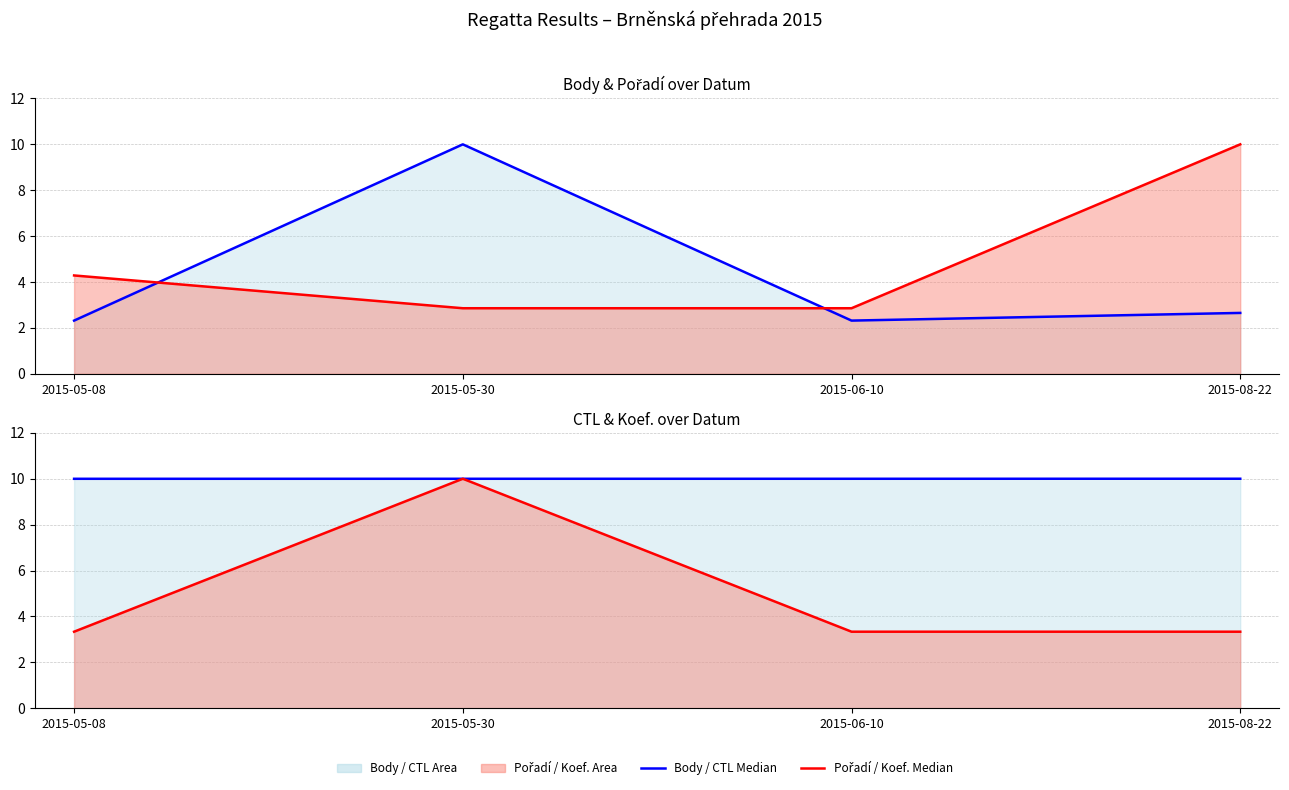

Between 2015-06-10 and 2015-05-30, which is larger?

2015-05-30